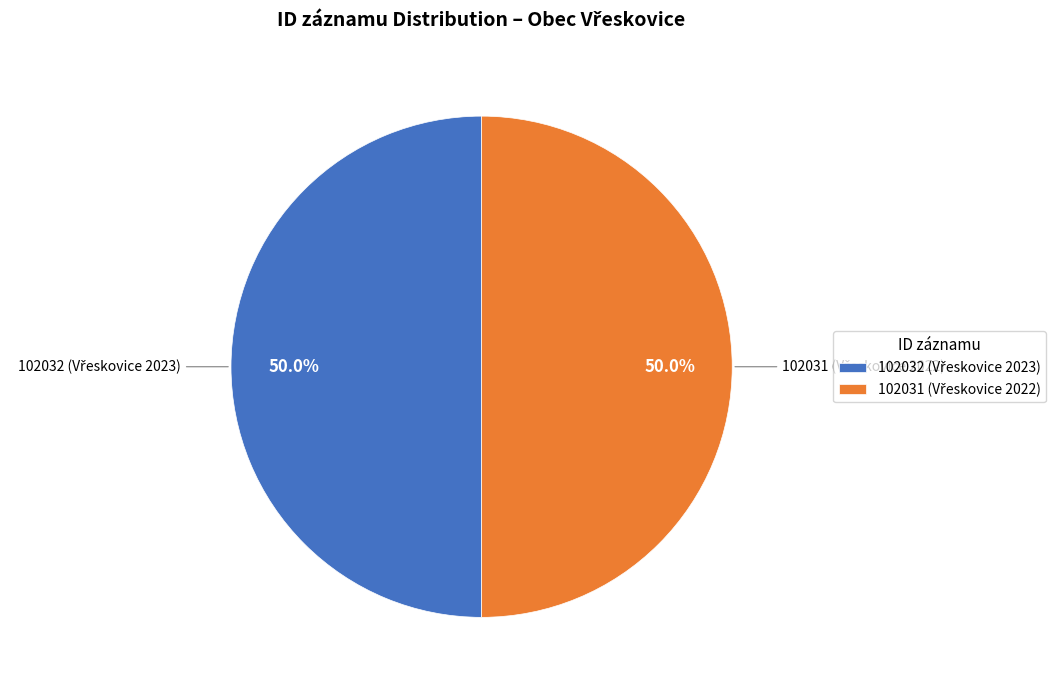

Count the number of slices in the pie.

2